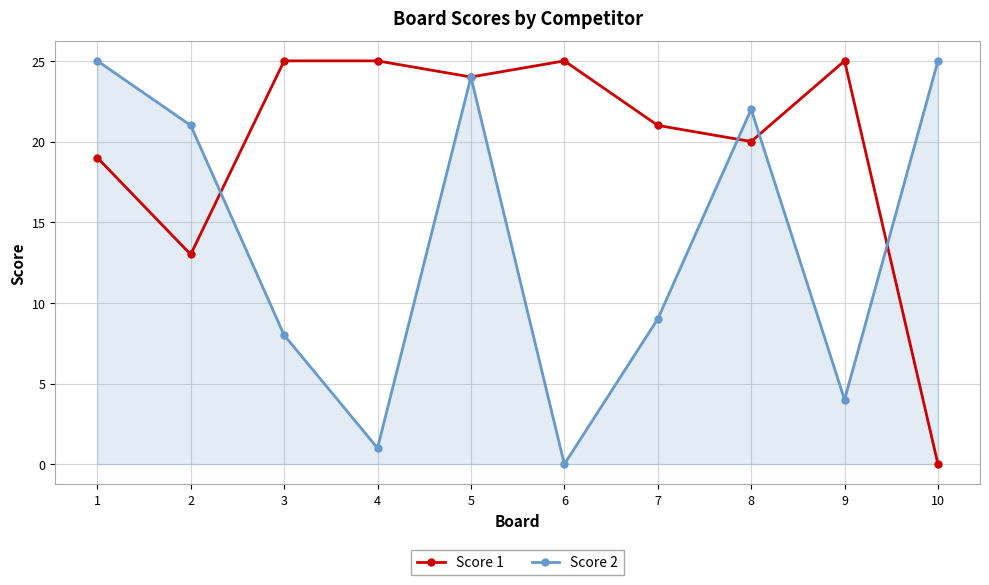

True or false: Score 1 and Score 2 intersect in this chart.

True